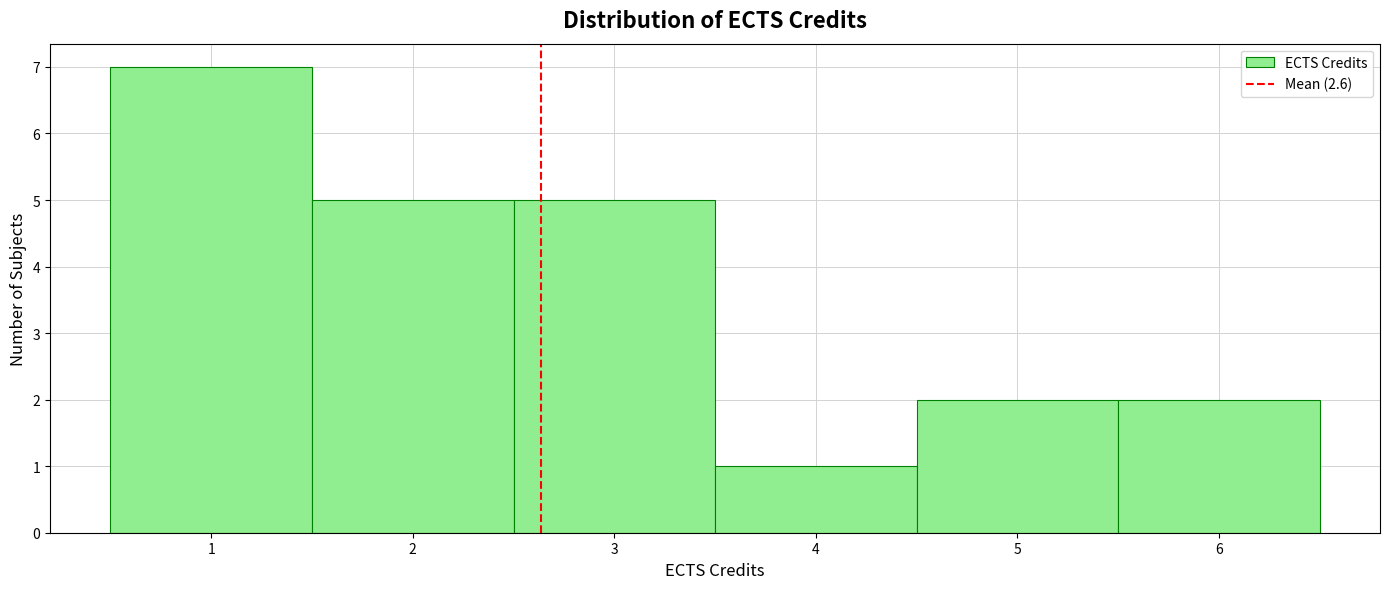

What is the height of the bar covering 4.5 to 5.5 on the x-axis? The values are not printed on the chart, so give them approximately, as read against the axis.

2